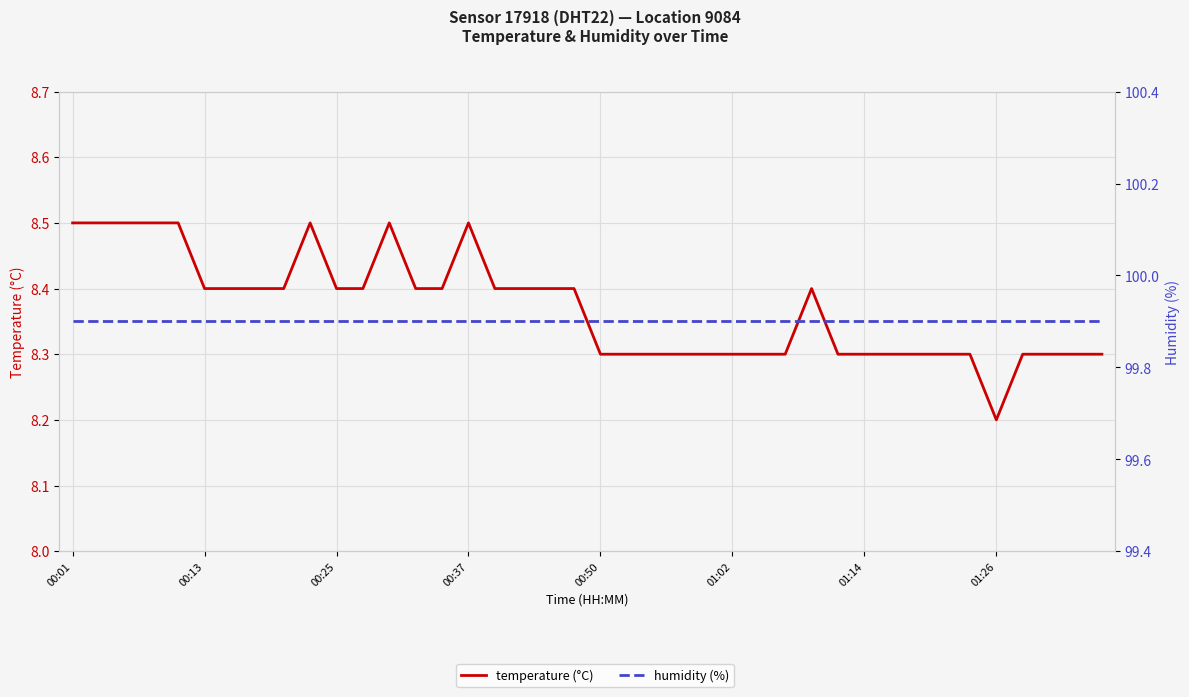

What is the total value across all series at 01:02?

108.2